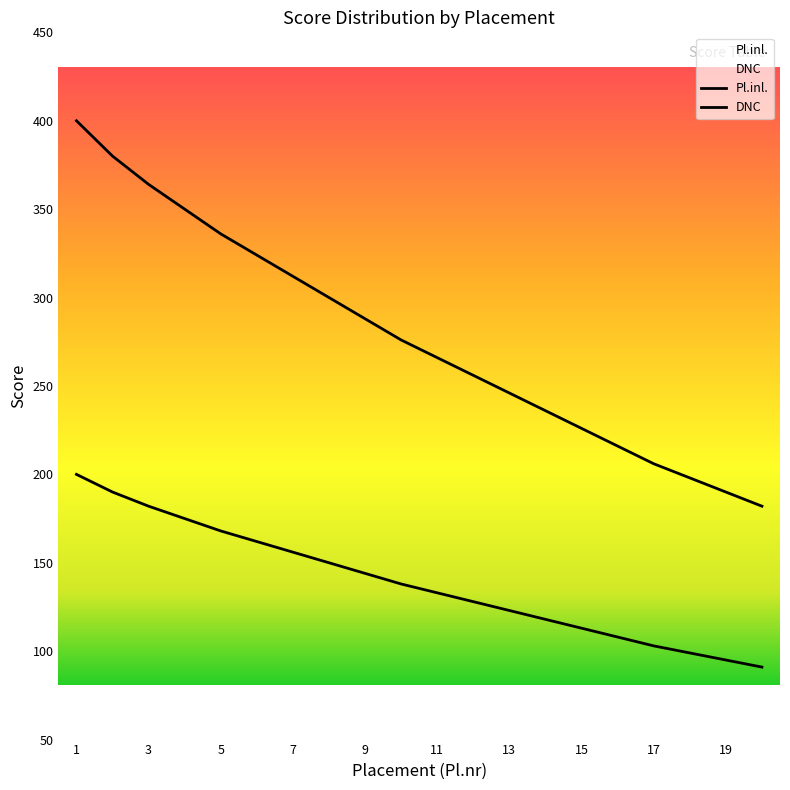

True or false: DNC and Pl.inl. cross at least once.

False